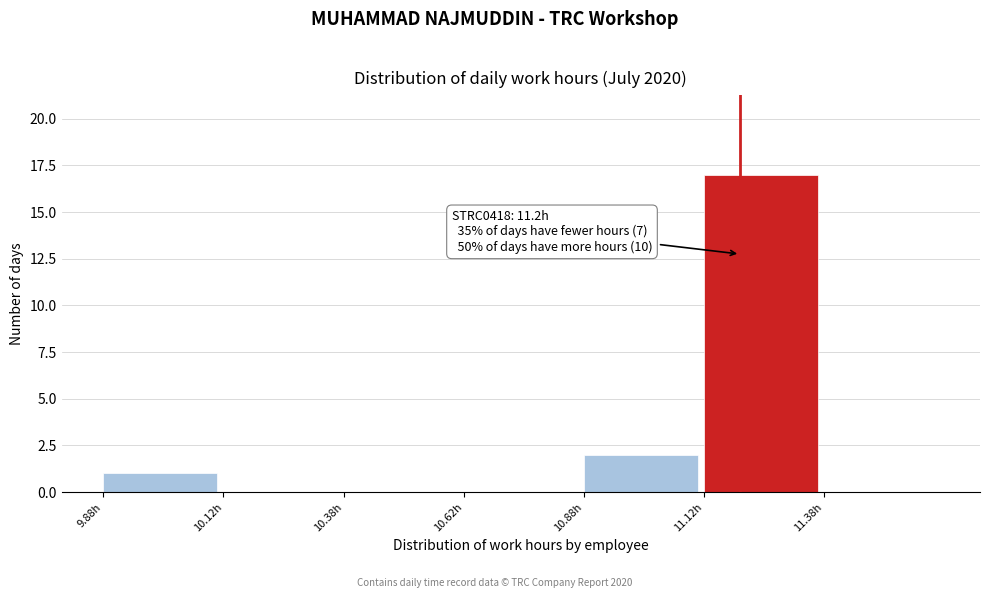

Over which range of the x-axis is the bar tallest?

11.125 to 11.375